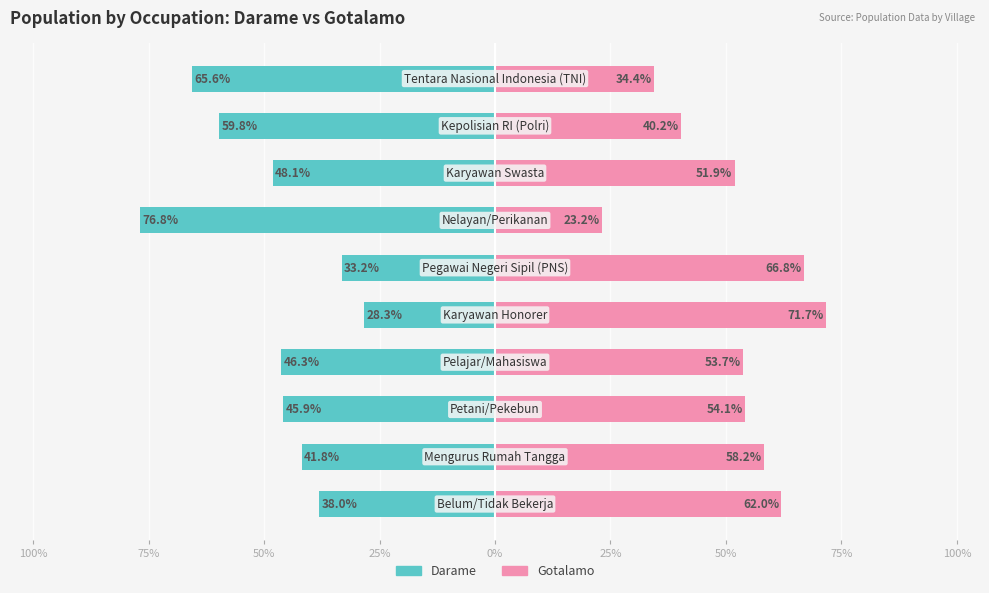

What is the difference between the Darame values at 25% and 50%?

43.6